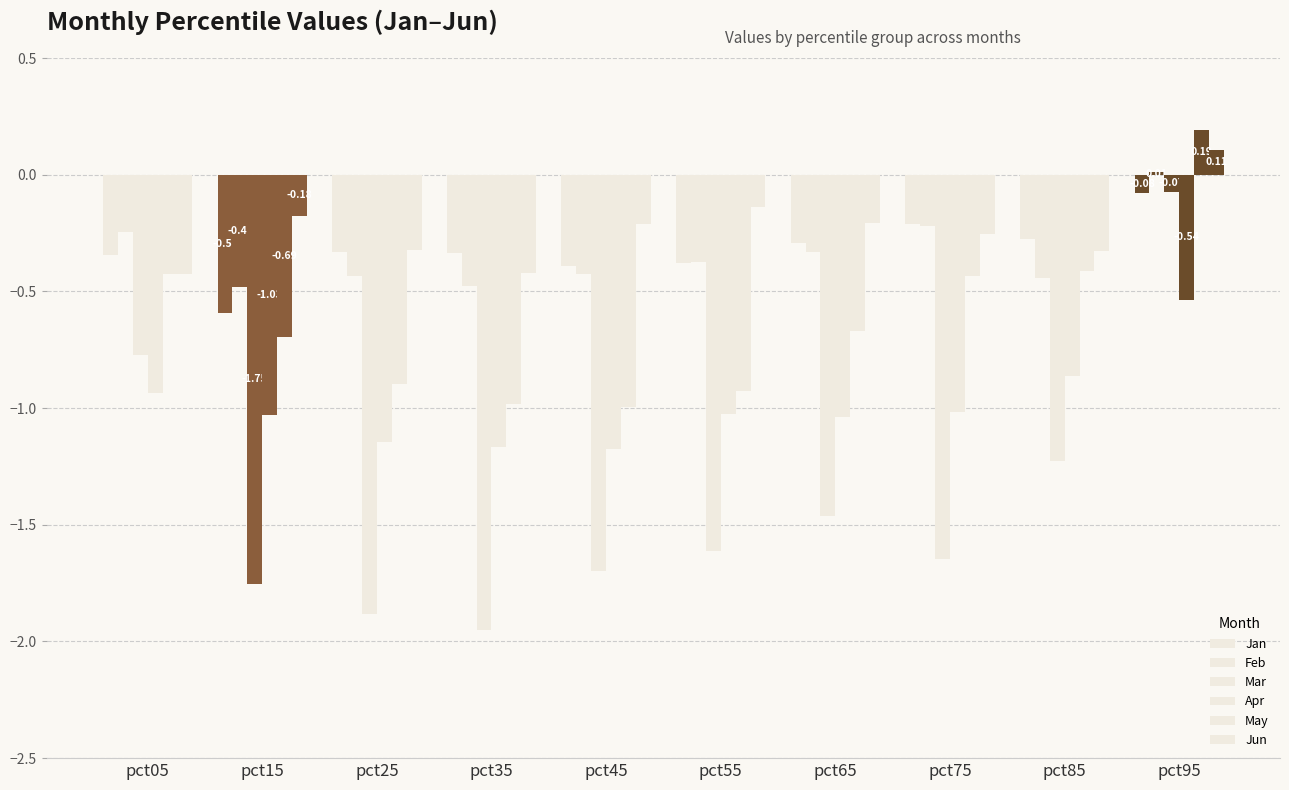

Reading right to left, what are all the values shown in this chart?

Jan: pct95=-0.1	pct85=-0.3	pct75=-0.2	pct65=-0.3	pct55=-0.4	pct45=-0.4	pct35=-0.3	pct25=-0.3	pct15=-0.6	pct05=-0.3
Feb: pct95=0.0	pct85=-0.4	pct75=-0.2	pct65=-0.3	pct55=-0.4	pct45=-0.4	pct35=-0.5	pct25=-0.4	pct15=-0.5	pct05=-0.2
Mar: pct95=-0.1	pct85=-1.2	pct75=-1.6	pct65=-1.5	pct55=-1.6	pct45=-1.7	pct35=-2.0	pct25=-1.9	pct15=-1.8	pct05=-0.8
Apr: pct95=-0.5	pct85=-0.9	pct75=-1.0	pct65=-1.0	pct55=-1.0	pct45=-1.2	pct35=-1.2	pct25=-1.1	pct15=-1.0	pct05=-0.9
May: pct95=0.2	pct85=-0.4	pct75=-0.4	pct65=-0.7	pct55=-0.9	pct45=-1.0	pct35=-1.0	pct25=-0.9	pct15=-0.7	pct05=-0.4
Jun: pct95=0.1	pct85=-0.3	pct75=-0.3	pct65=-0.2	pct55=-0.1	pct45=-0.2	pct35=-0.4	pct25=-0.3	pct15=-0.2	pct05=-0.4